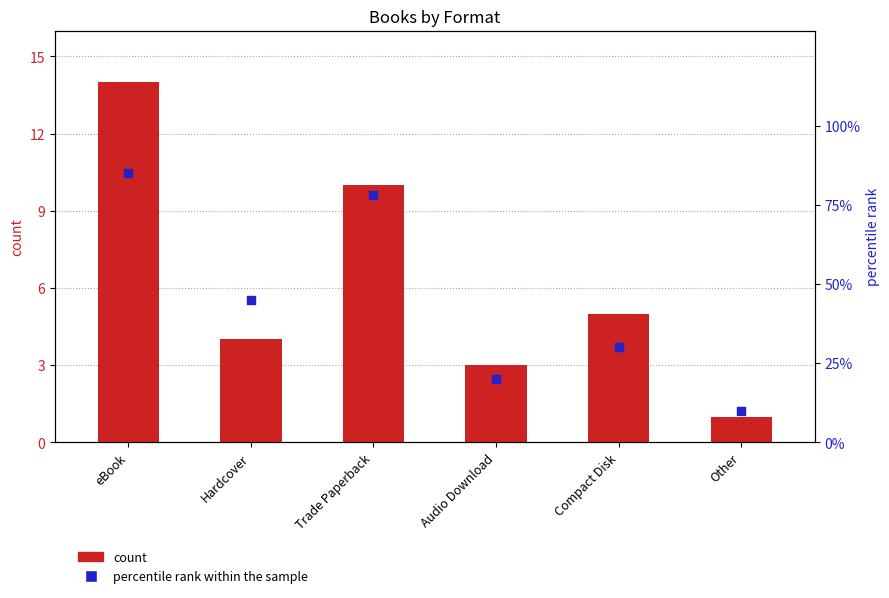

Which series reaches the maximum Y coordinate?

percentile rank within the sample